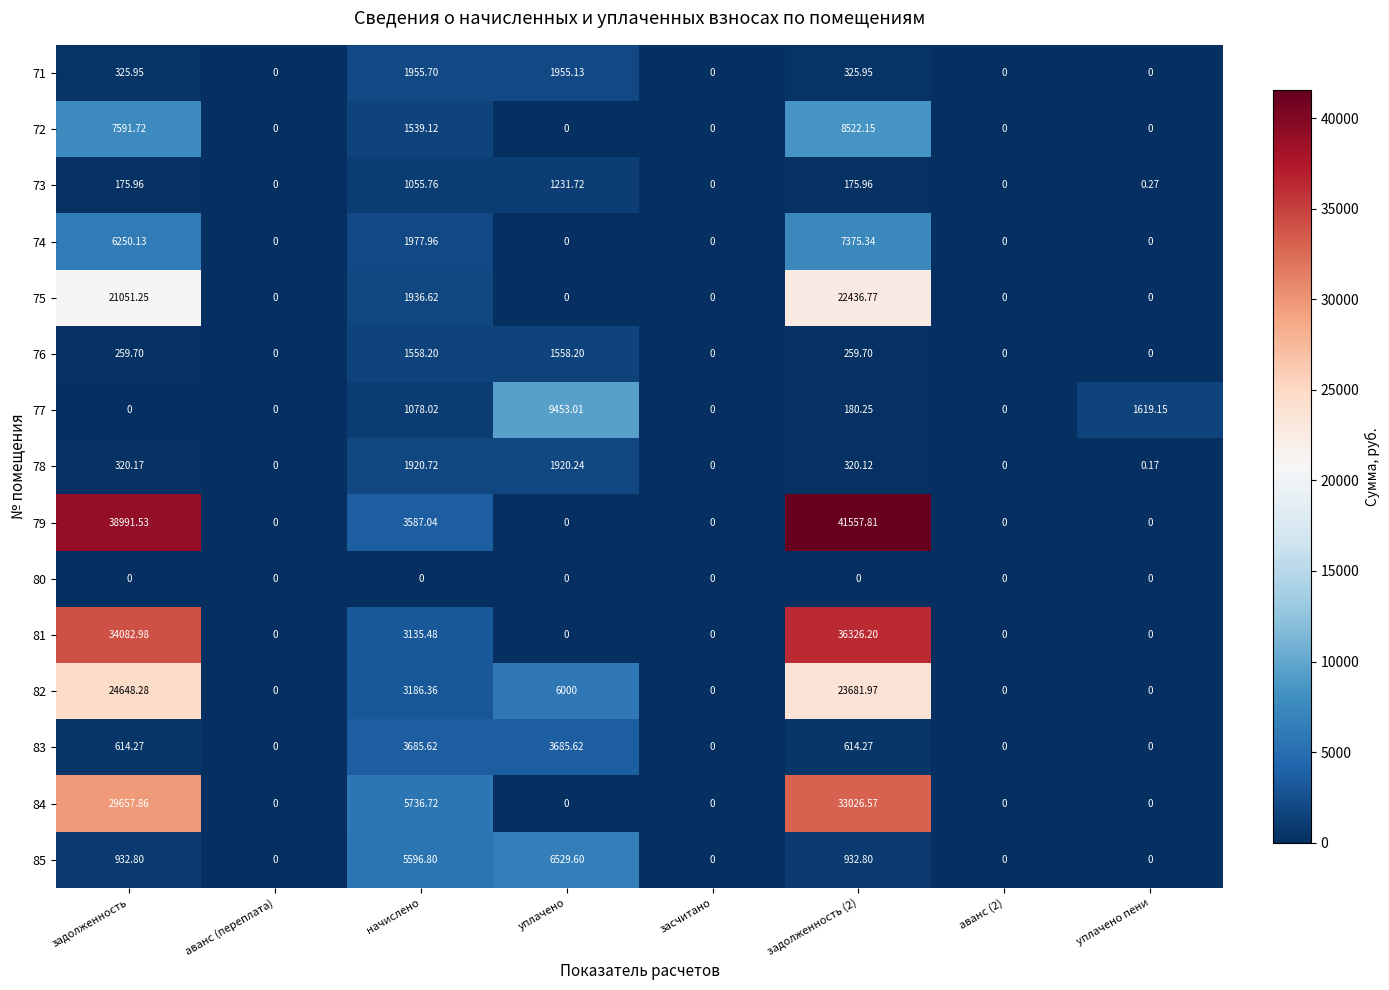

How many distinct data groups are displayed?

15